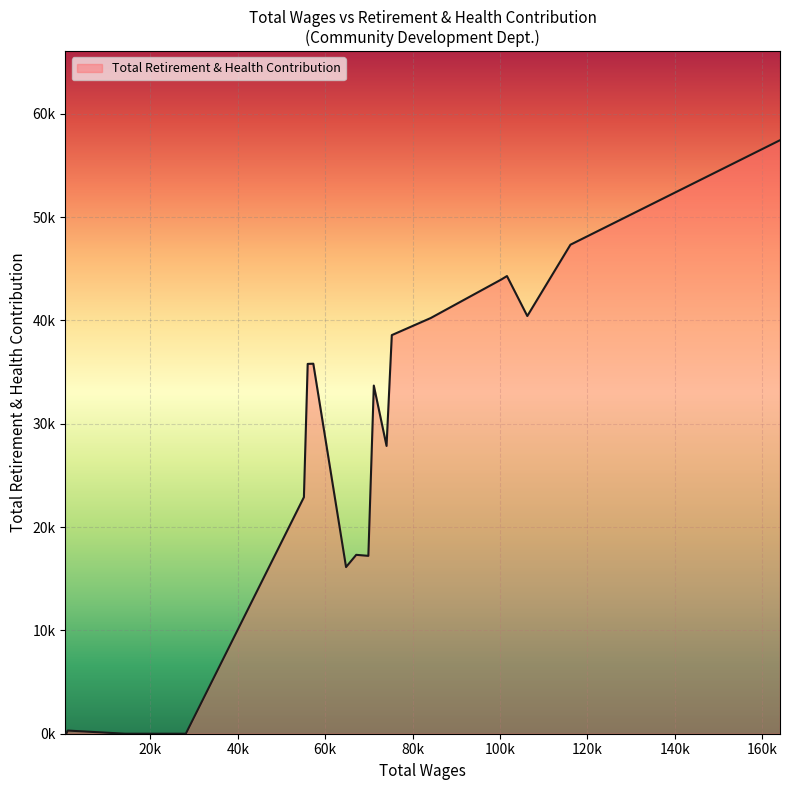

Rank the categories by value from highest to lowest.

164068.0, 116123.0, 101594.0, 100323.0, 106250.0, 84144.0, 75244.0, 57283.0, 55998.0, 71128.0, 74042.0, 55133.0, 67106.0, 69879.0, 64775.0, 1093.0, 28115.0, 14237.0, 760.0, 760.0, 680.0, 680.0, 680.0, 560.0